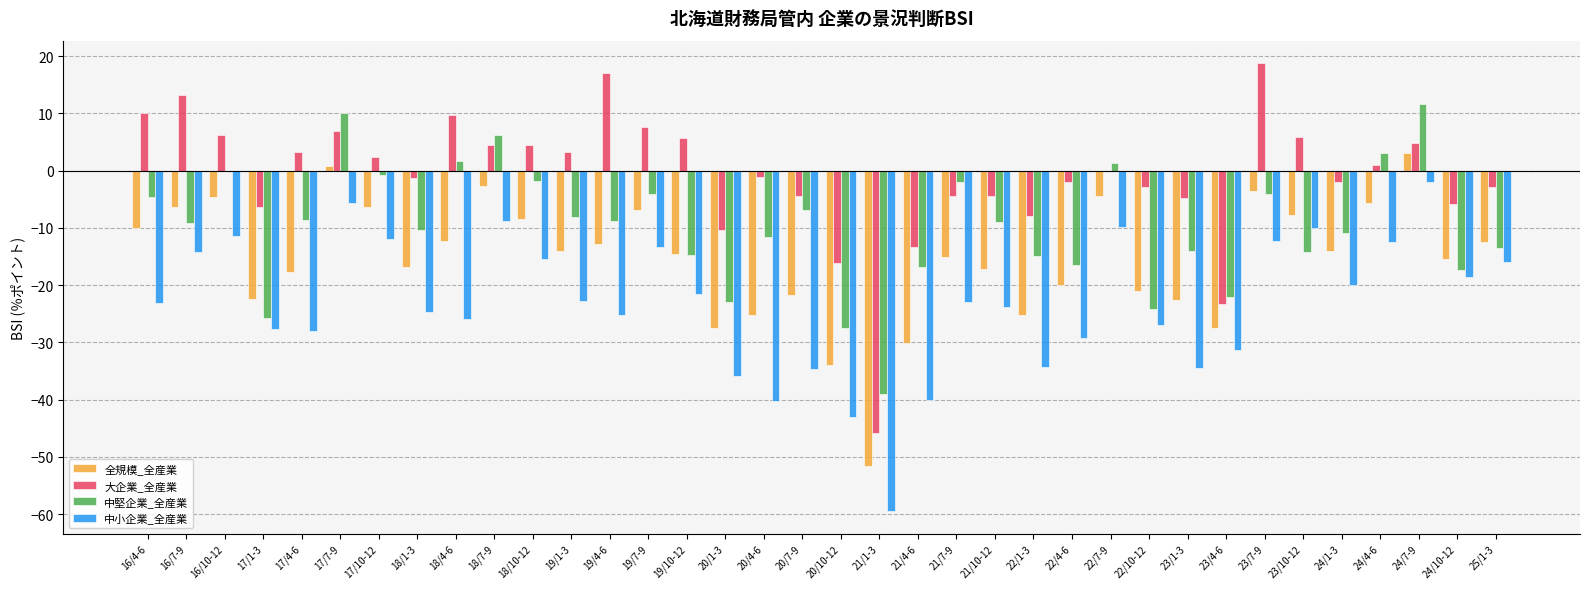

What is the sum of the 大企業_全産業 values at 21/10-12 and 24/7-9?

0.3